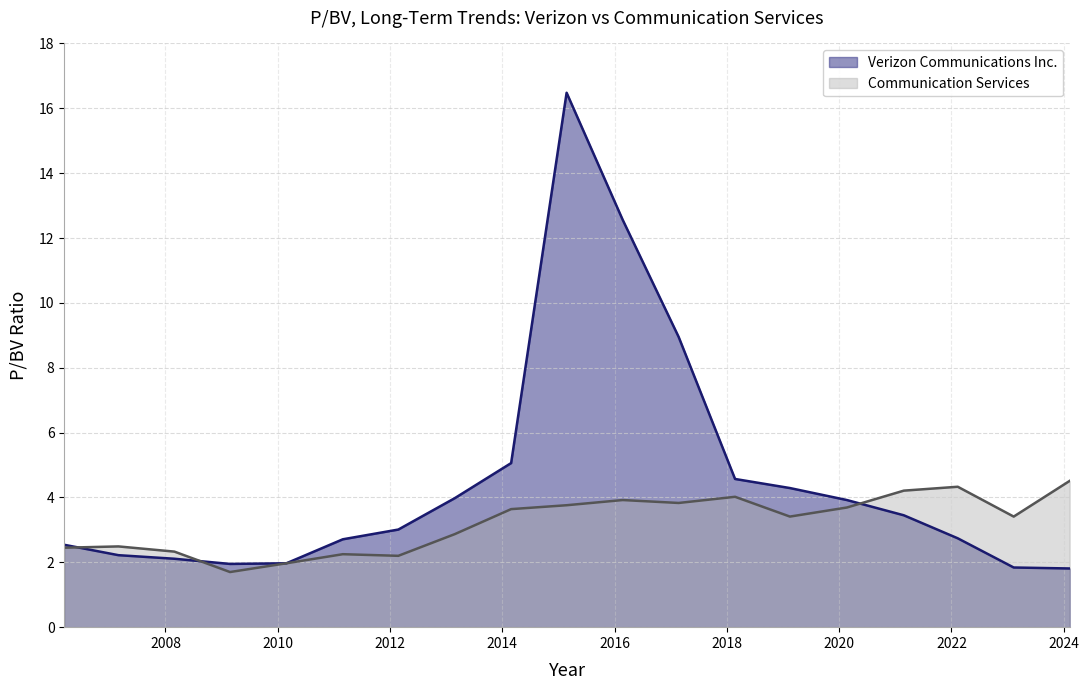

Which series has the largest range (max minus min)?

Verizon Communications Inc.